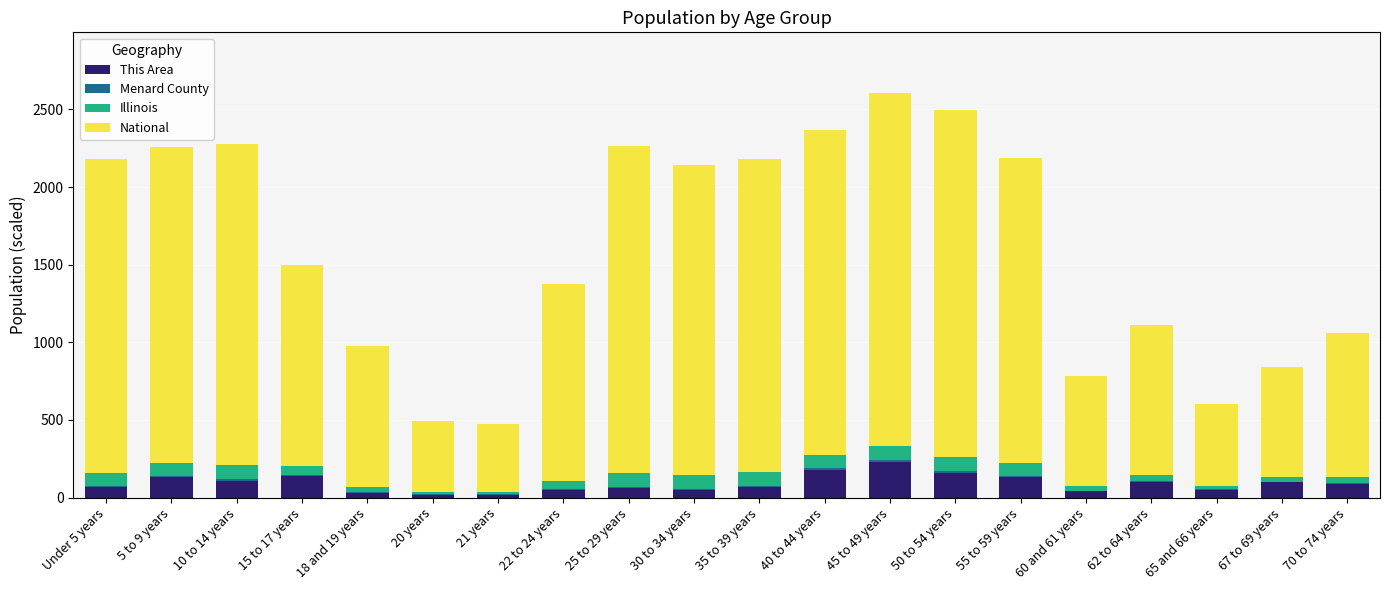

Are the bars horizontal?

No